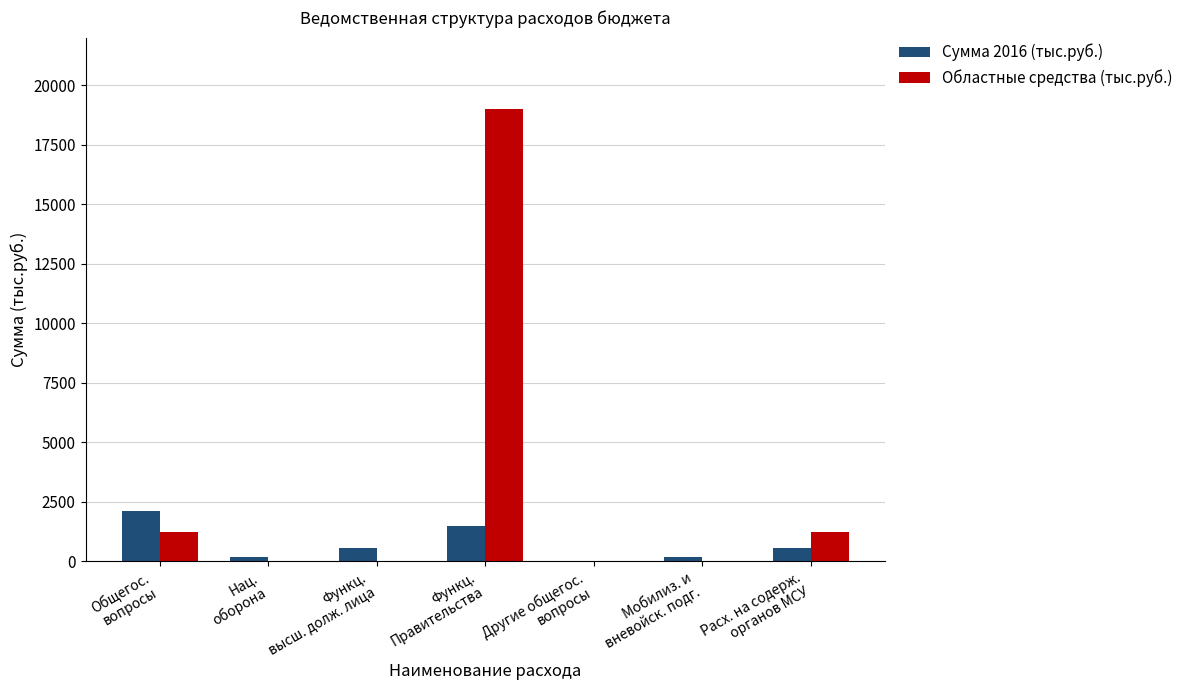

What is the maximum value for Областные средства (тыс.руб.)?

18996.6